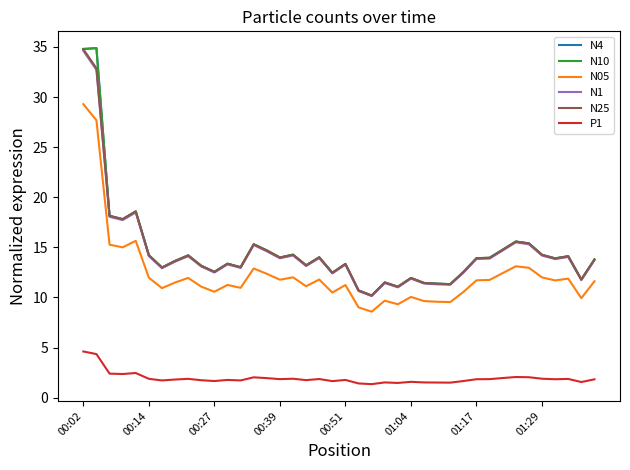

What is the smallest value displayed?

1.4